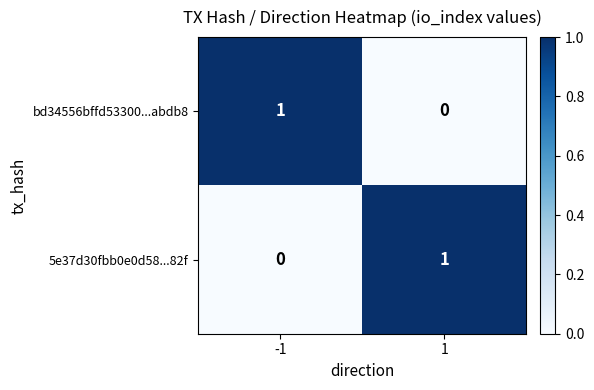

Is the value of 5e37d30fbb0e0d58...82f at -1 greater than the value of bd34556bffd53300...abdb8 at -1?

No